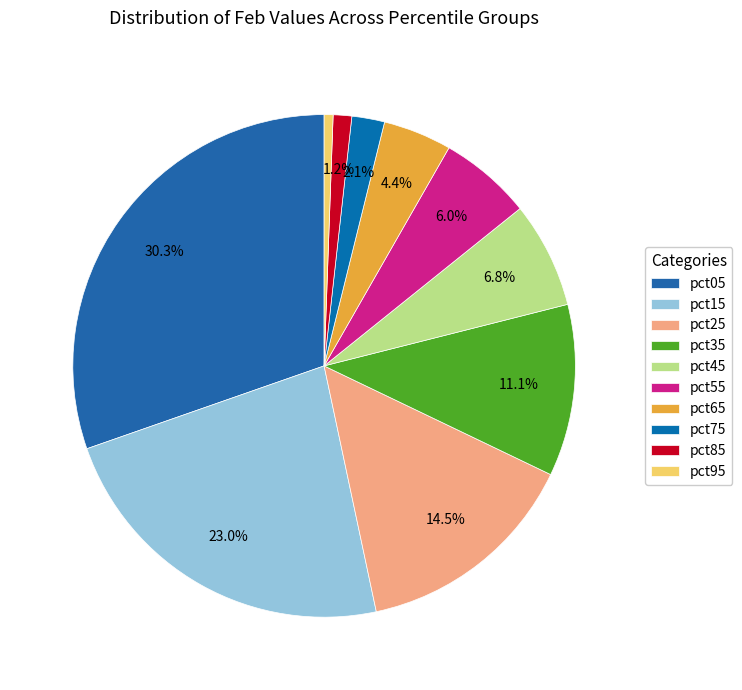

Which category has the biggest portion of the pie?

pct05